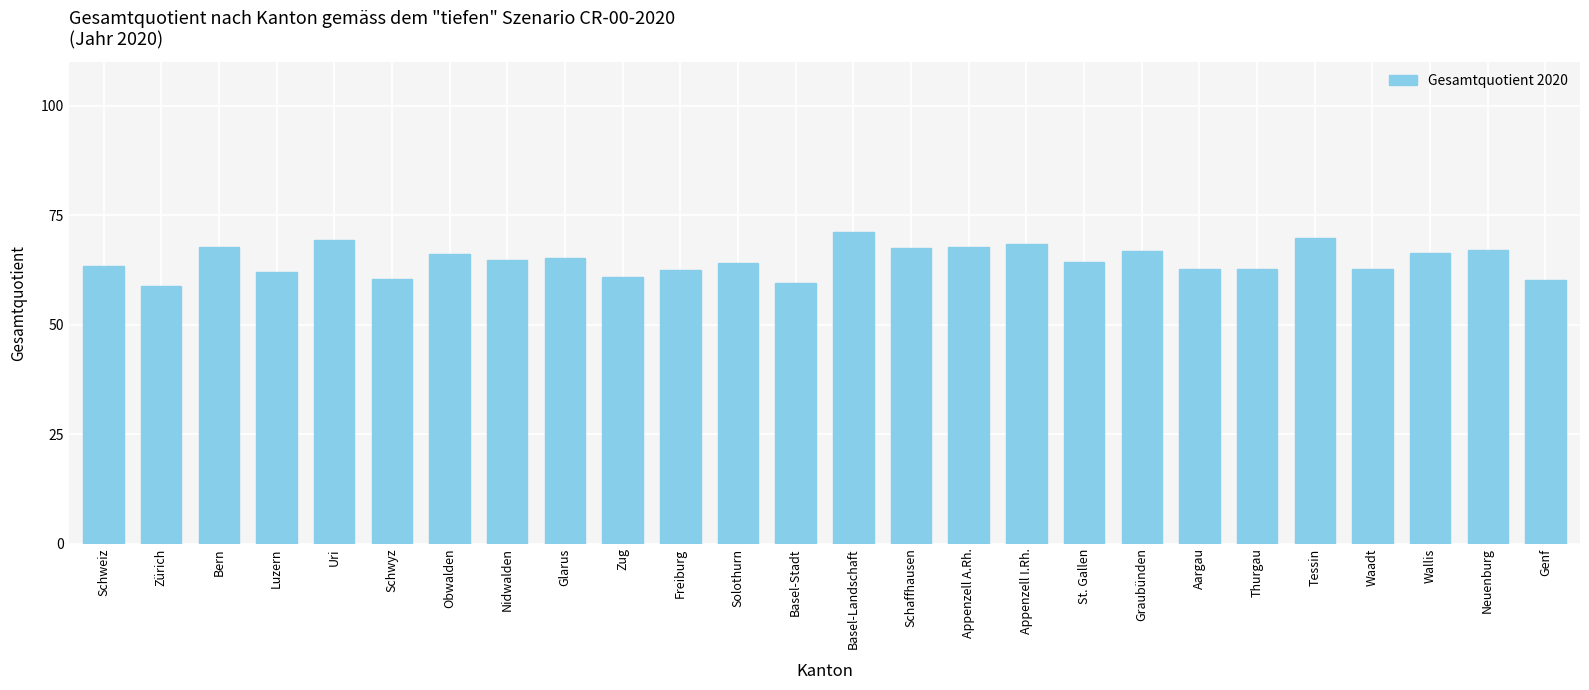

What is the sum of all values?

1682.1